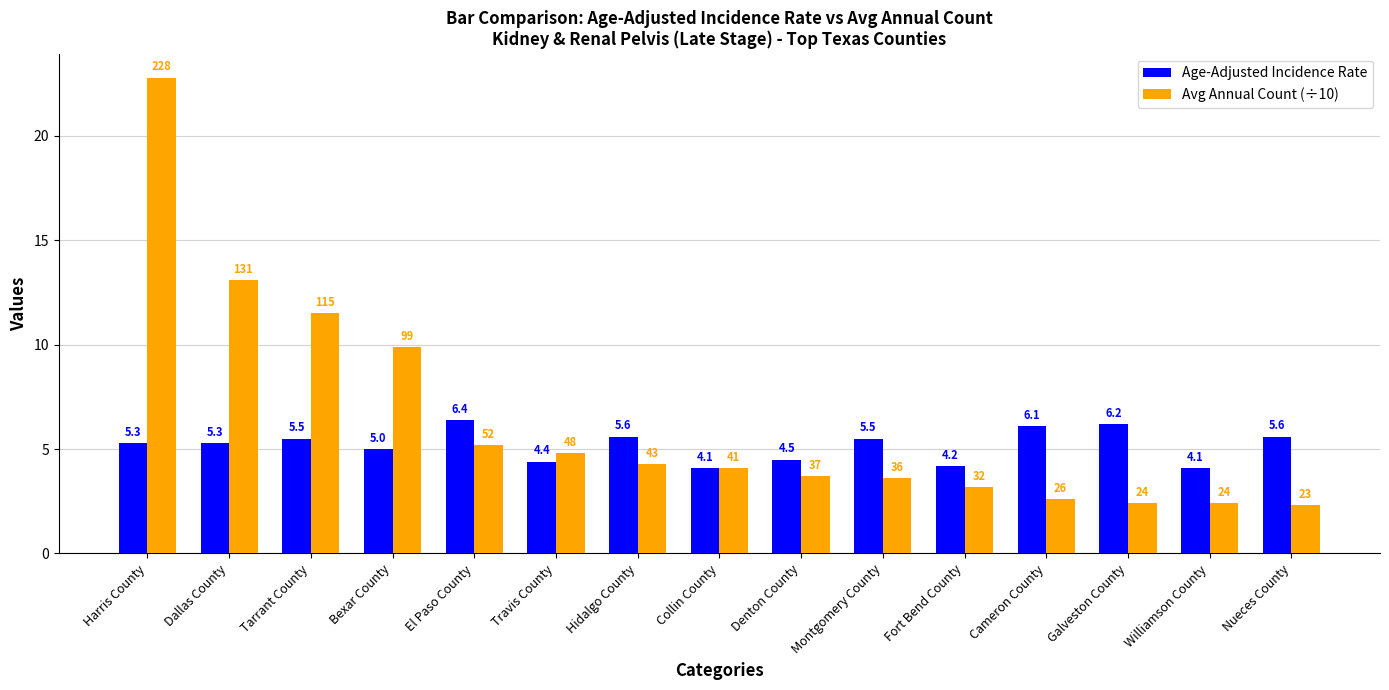

What is the label of the 9th bar from the left?

Denton County